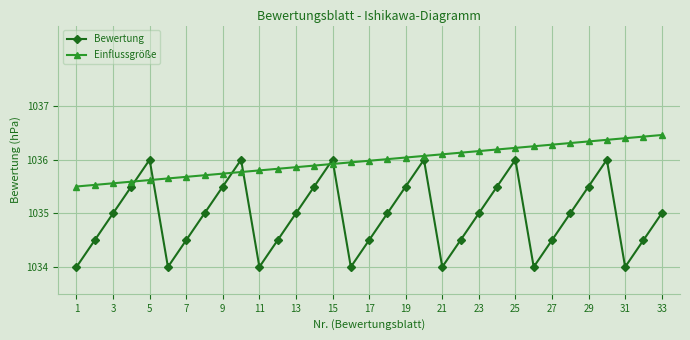

Does the chart have visible grid lines?

Yes